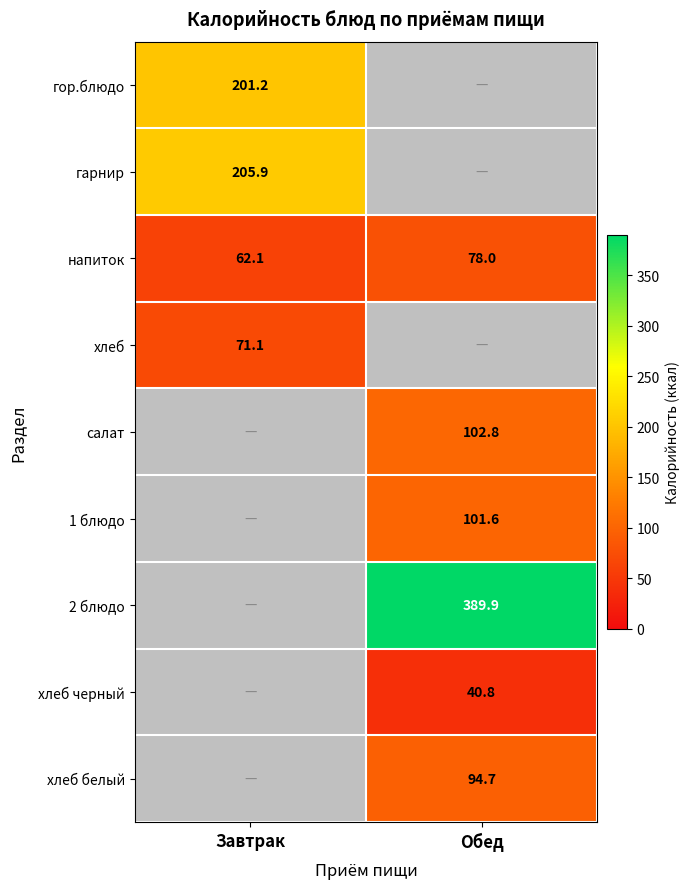

Is it true that гор.блюдо equals 201.2 at Завтрак?

True